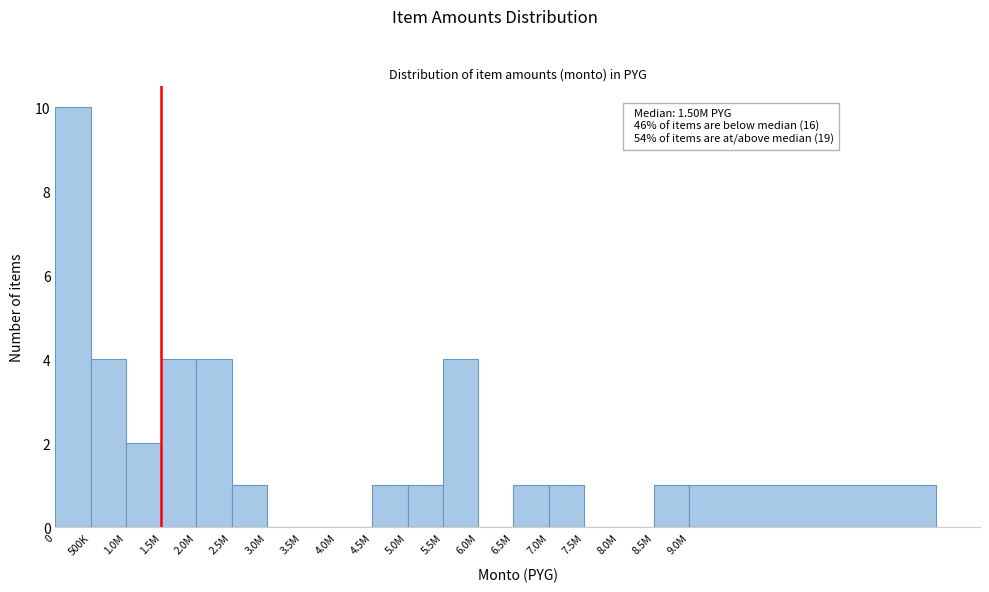

Reading right to left, what are all the values shown in this chart?

9.0M=1	8.5M=1	8.0M=0	7.5M=0	7.0M=1	6.5M=1	6.0M=0	5.5M=4	5.0M=1	4.5M=1	4.0M=0	3.5M=0	3.0M=0	2.5M=1	2.0M=4	1.5M=4	1.0M=2	500K=4	0=10